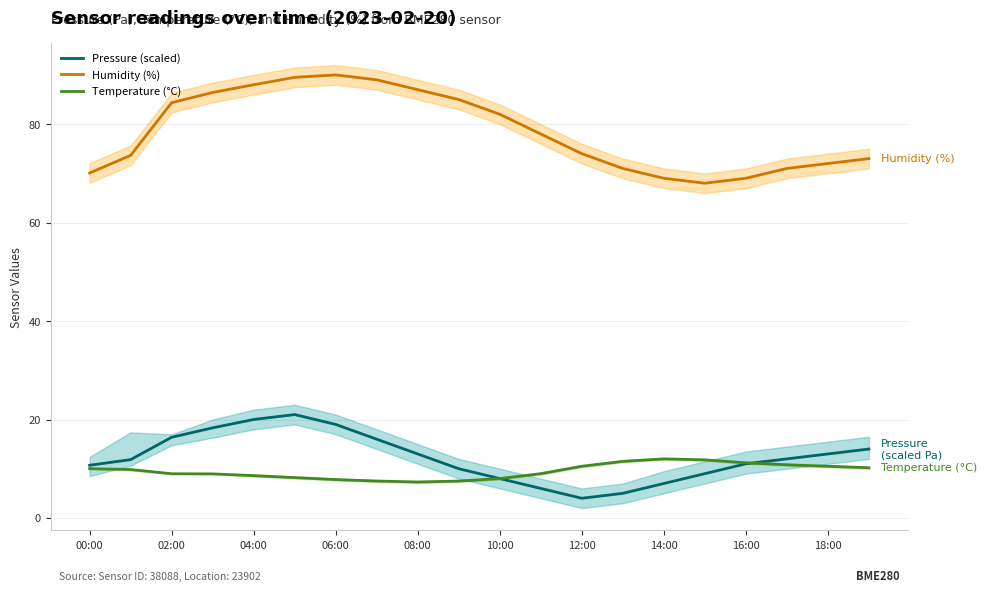

Does the chart display data point markers on the line(s)?

No